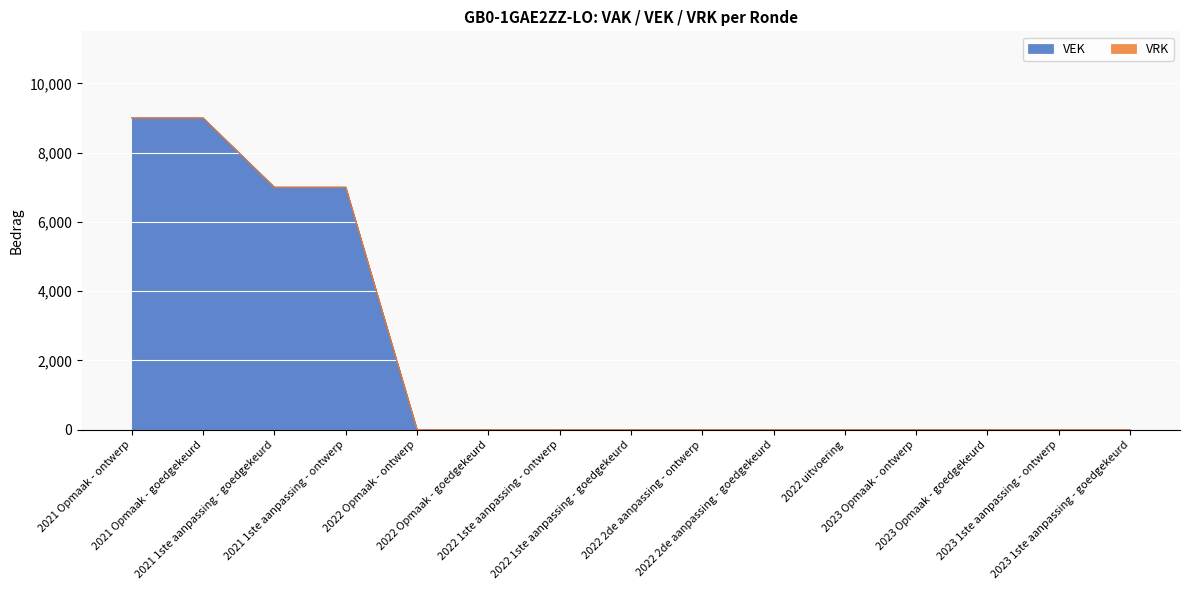

How many values are between 0 and 7000?

13